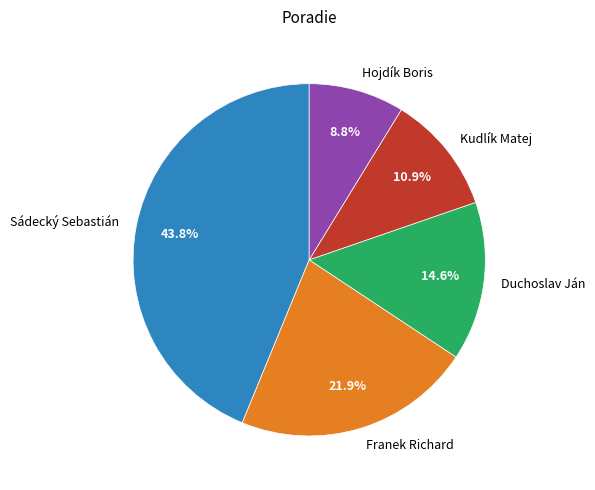

Is there any slice that represents more than half of the pie?

No